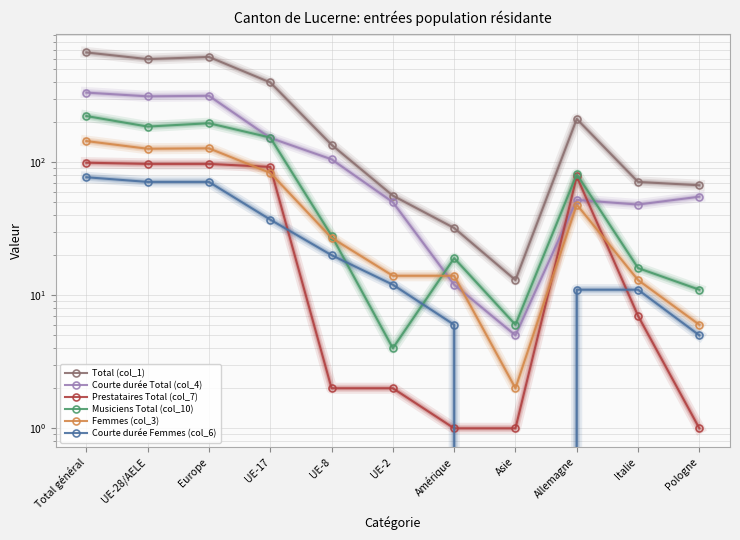

Reading left to right, extract all data points from this chart.

Total (col_1): Total général=667	UE-28/AELE=594	Europe=617	UE-17=397	UE-8=135	UE-2=56	Amérique=32	Asie=13	Allemagne=211	Italie=71	Pologne=67
Courte durée Total (col_4): Total général=333	UE-28/AELE=312	Europe=315	UE-17=152	UE-8=105	UE-2=50	Amérique=12	Asie=5	Allemagne=52	Italie=48	Pologne=55
Prestataires Total (col_7): Total général=99	UE-28/AELE=97	Europe=97	UE-17=92	UE-8=2	UE-2=2	Amérique=1	Asie=1	Allemagne=78	Italie=7	Pologne=1
Musiciens Total (col_10): Total général=222	UE-28/AELE=185	Europe=196	UE-17=153	UE-8=28	UE-2=4	Amérique=19	Asie=6	Allemagne=81	Italie=16	Pologne=11
Femmes (col_3): Total général=144	UE-28/AELE=126	Europe=127	UE-17=83	UE-8=27	UE-2=14	Amérique=14	Asie=2	Allemagne=48	Italie=13	Pologne=6
Courte durée Femmes (col_6): Total général=77	UE-28/AELE=71	Europe=71	UE-17=37	UE-8=20	UE-2=12	Amérique=6	Asie=0	Allemagne=11	Italie=11	Pologne=5